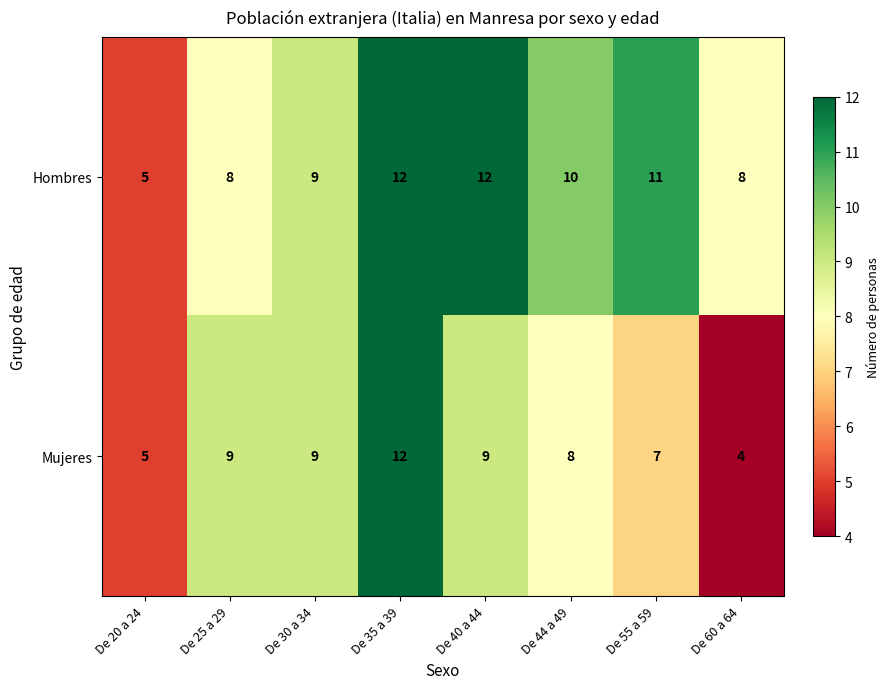

What is the difference between the Mujeres values at De 40 a 44 and De 60 a 64?

5